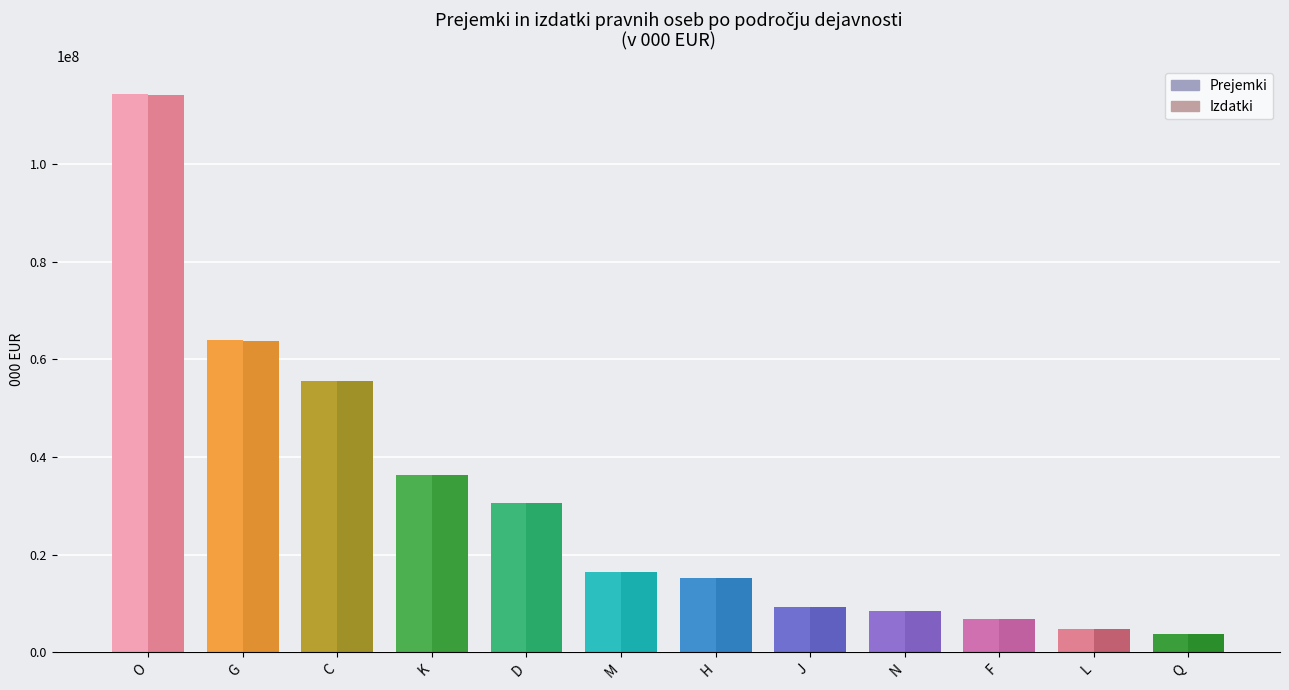

At which label is Izdatki closest to 58942001?

C